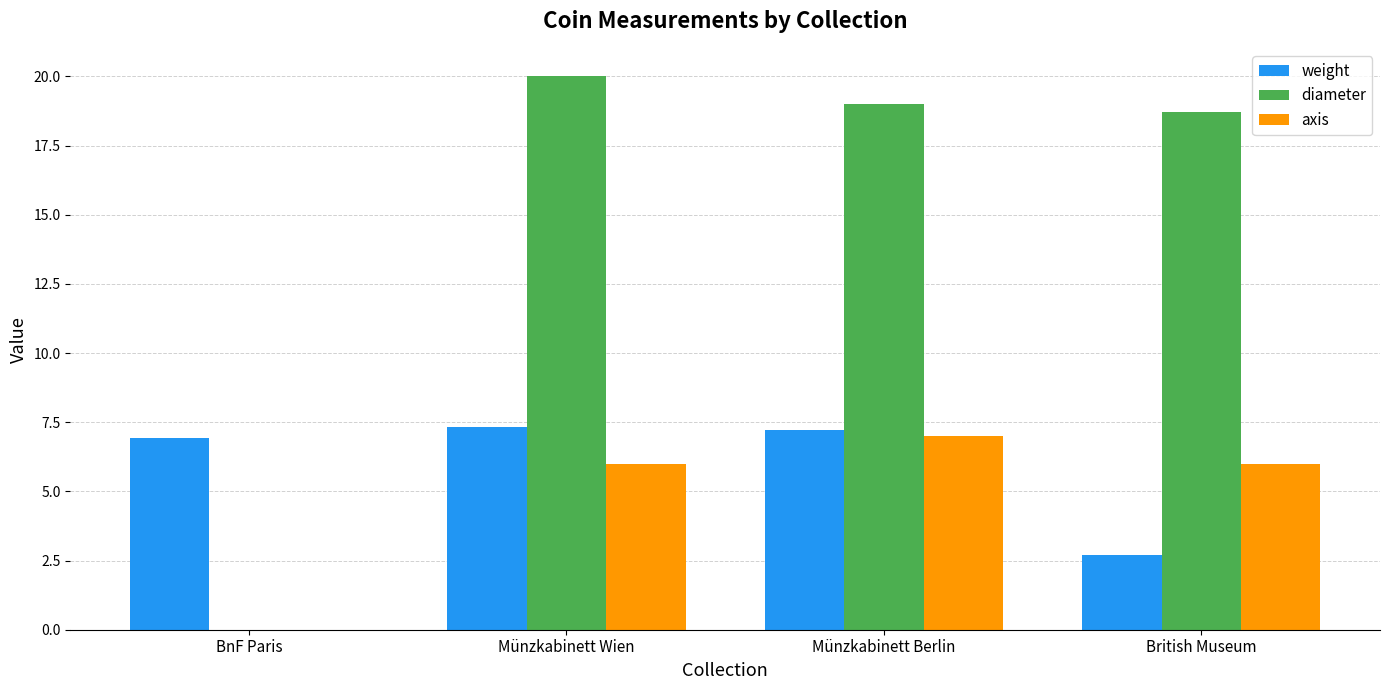

Where is diameter nearest to the value 10?

British Museum